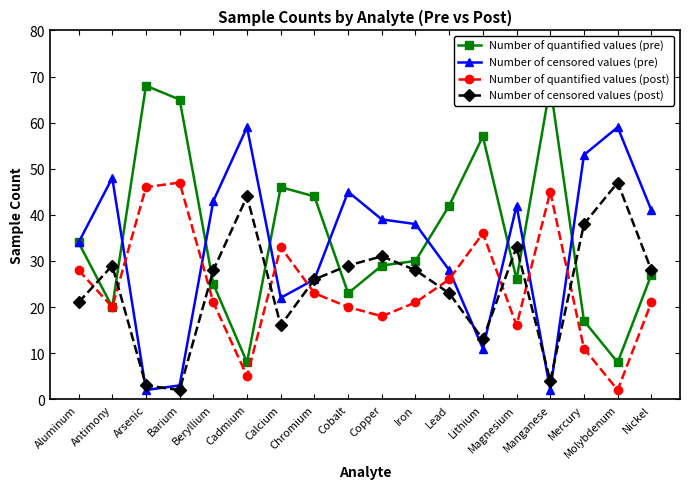

The value of Number of quantified values (pre) at Chromium is 44. True or false?

True